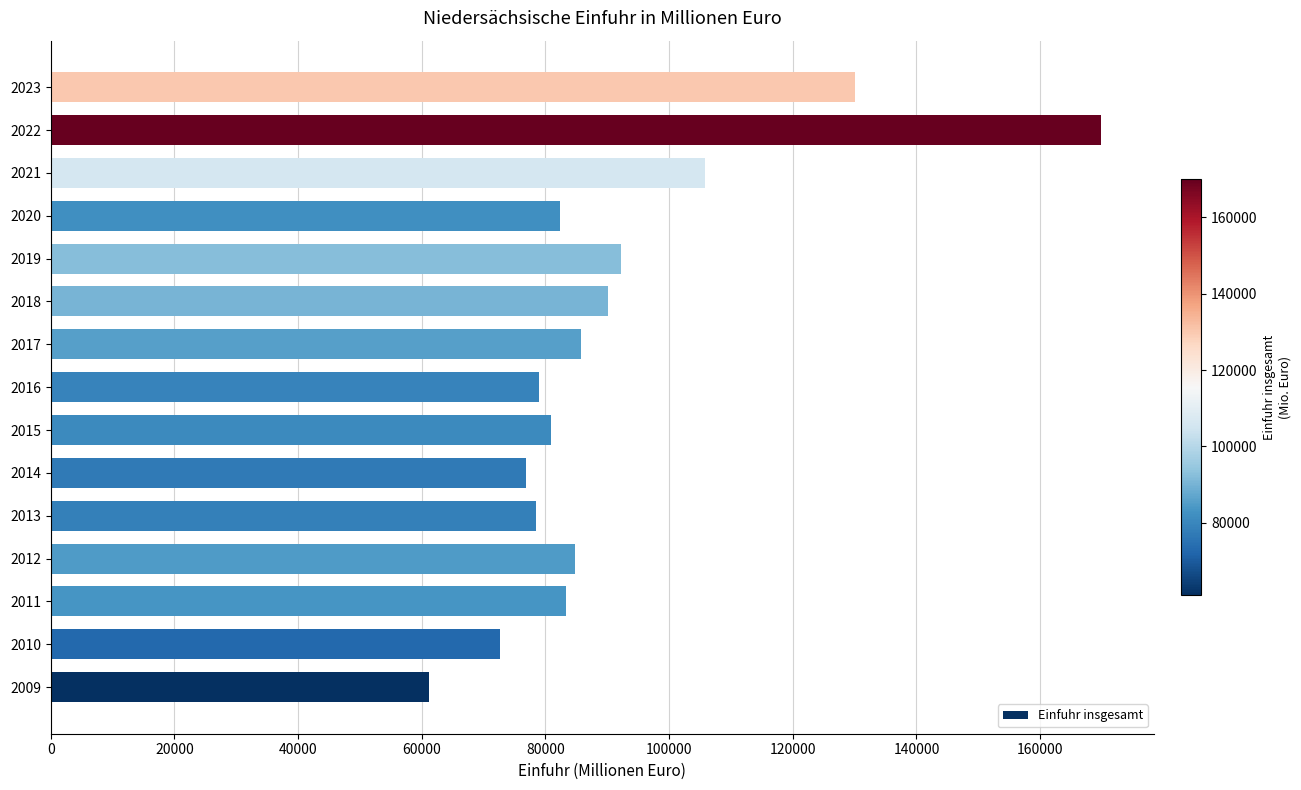

How many data points are less than 83296?

7